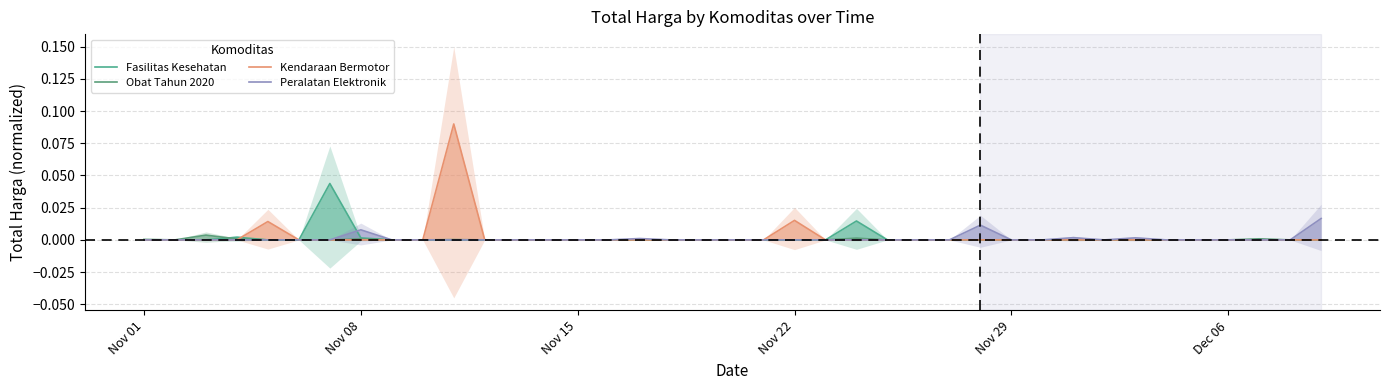

At which category does Peralatan Elektronik reach its first local peak?

Nov 08